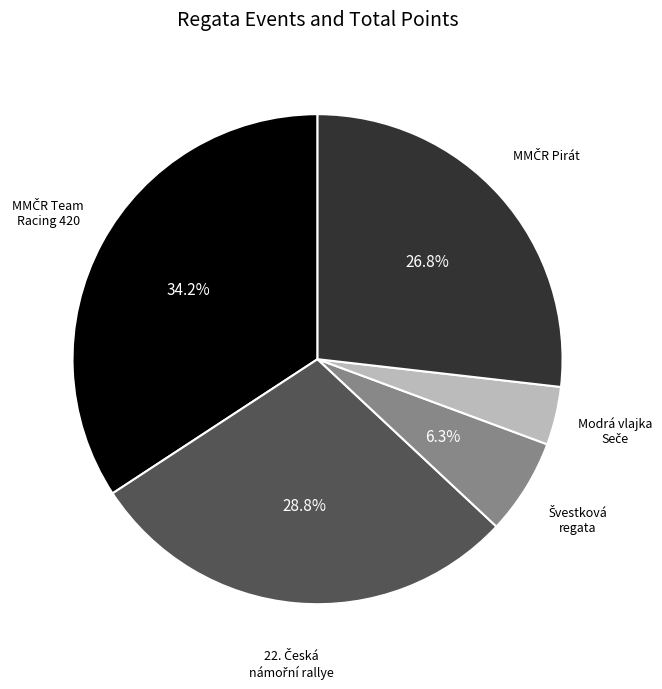

Count the number of slices in the pie.

5